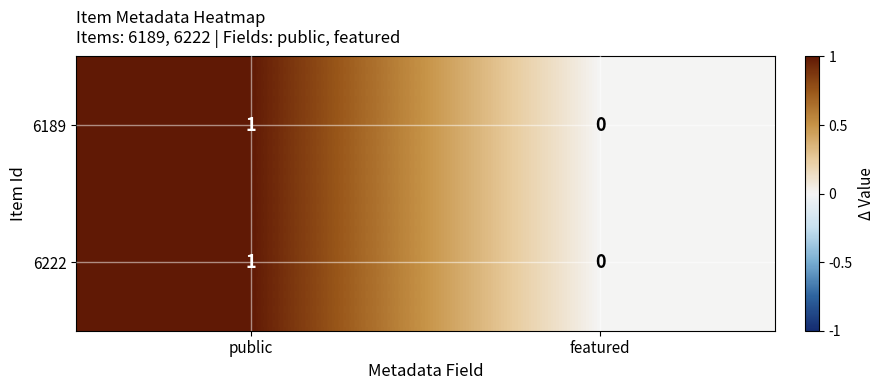

True or false: 6222 has a value of 0 at featured.

True